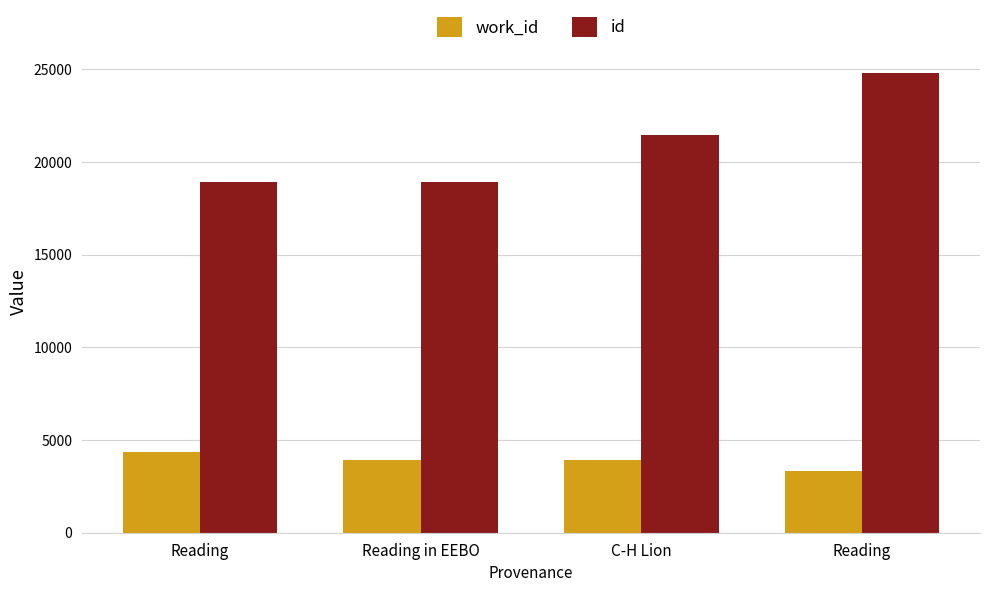

How many data points in work_id are less than 3946?

2